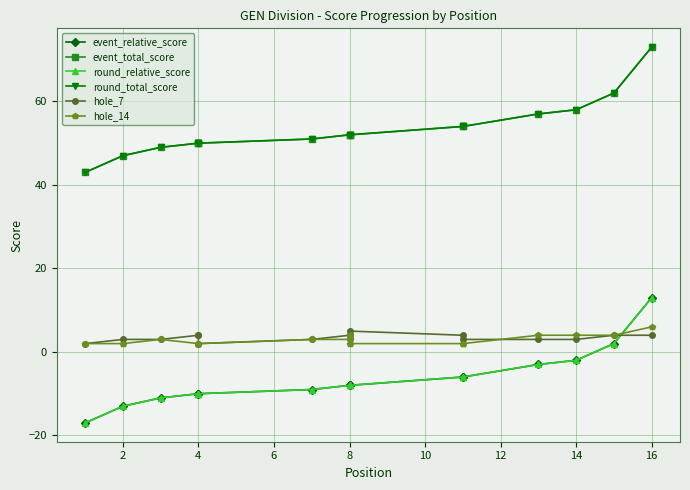

Which series has the largest total across all categories?

event_total_score